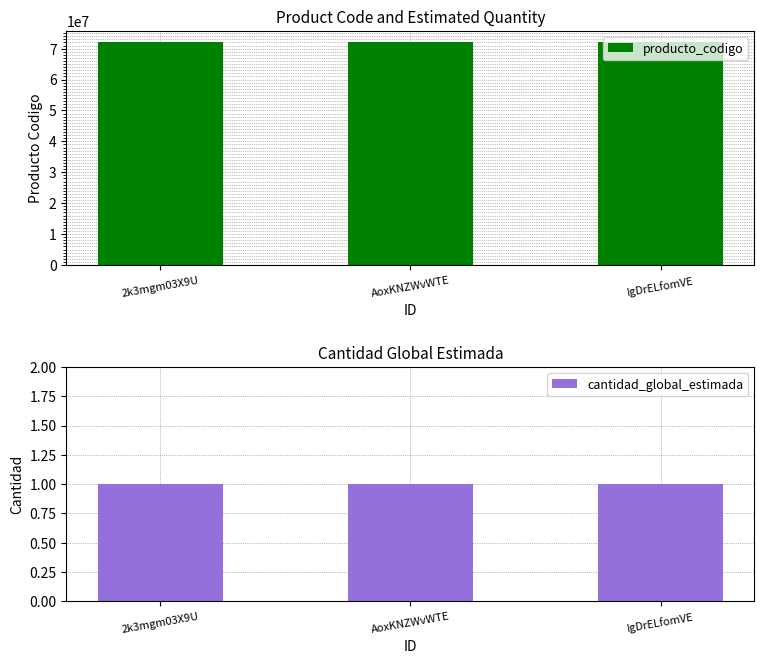

What is the maximum value shown in the chart?

72131701